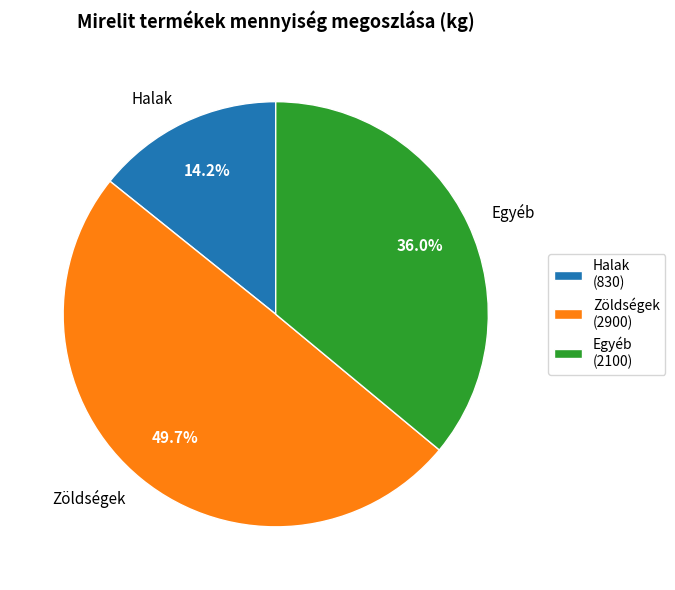

What portion of the pie excludes Halak?

85.8%